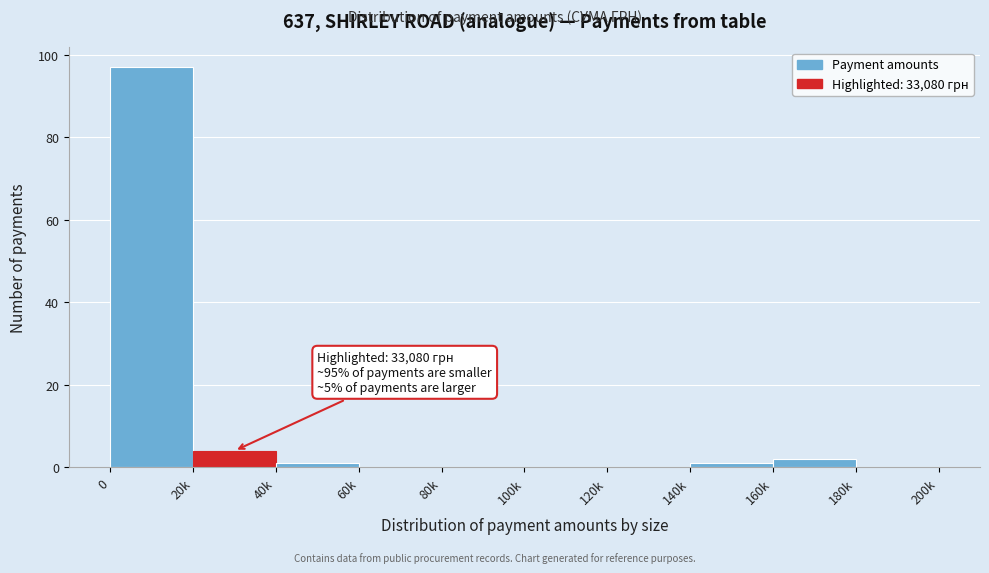

Reading left to right, transcribe all the data shown in this chart.

0=97	20k=4	40k=1	60k=0	80k=0	100k=0	120k=0	140k=1	160k=2	180k=0